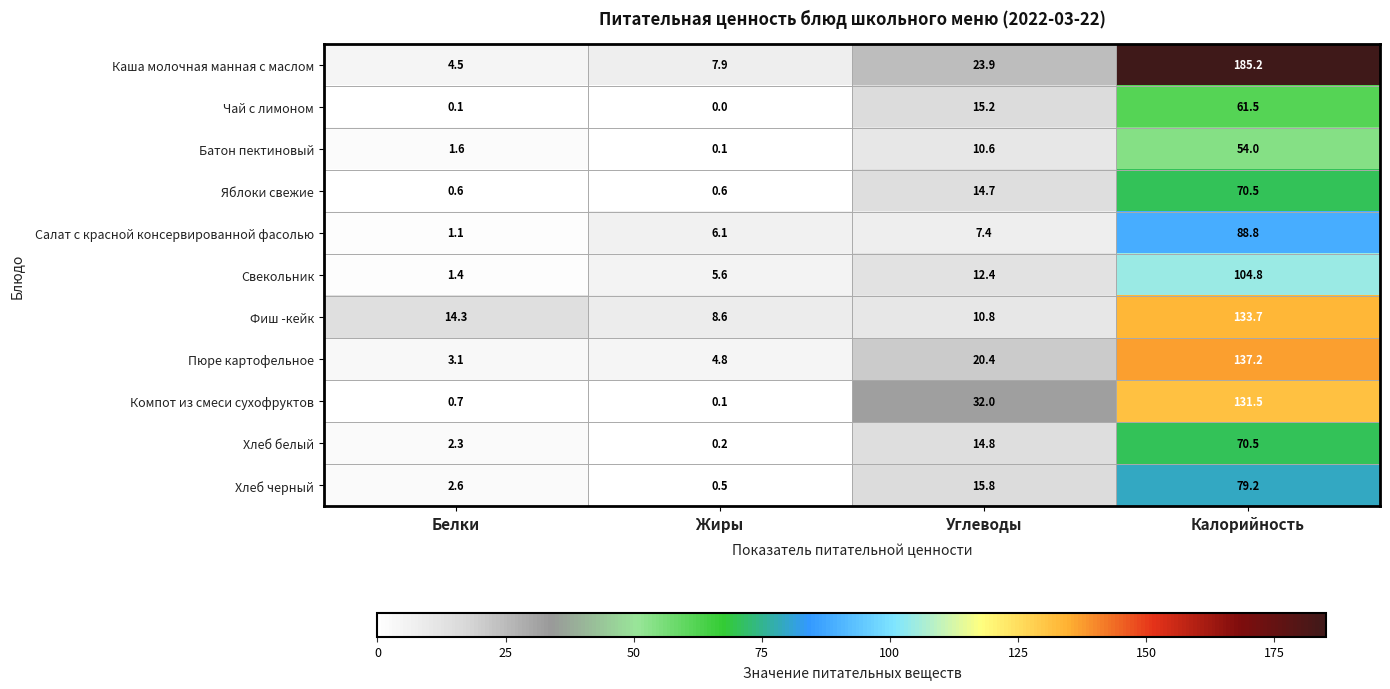

The value of Фиш -кейк at Углеводы is 10.8. True or false?

True